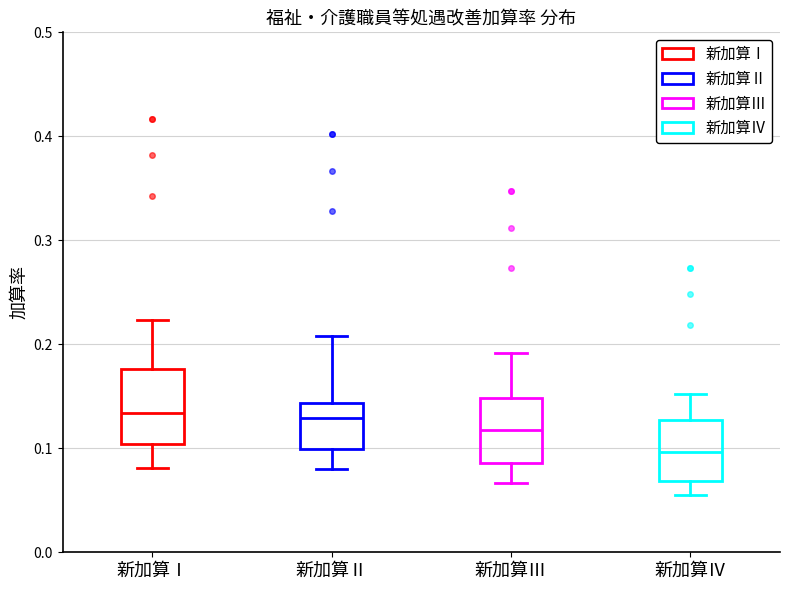

Which box's median line is the lowest?

新加算Ⅳ